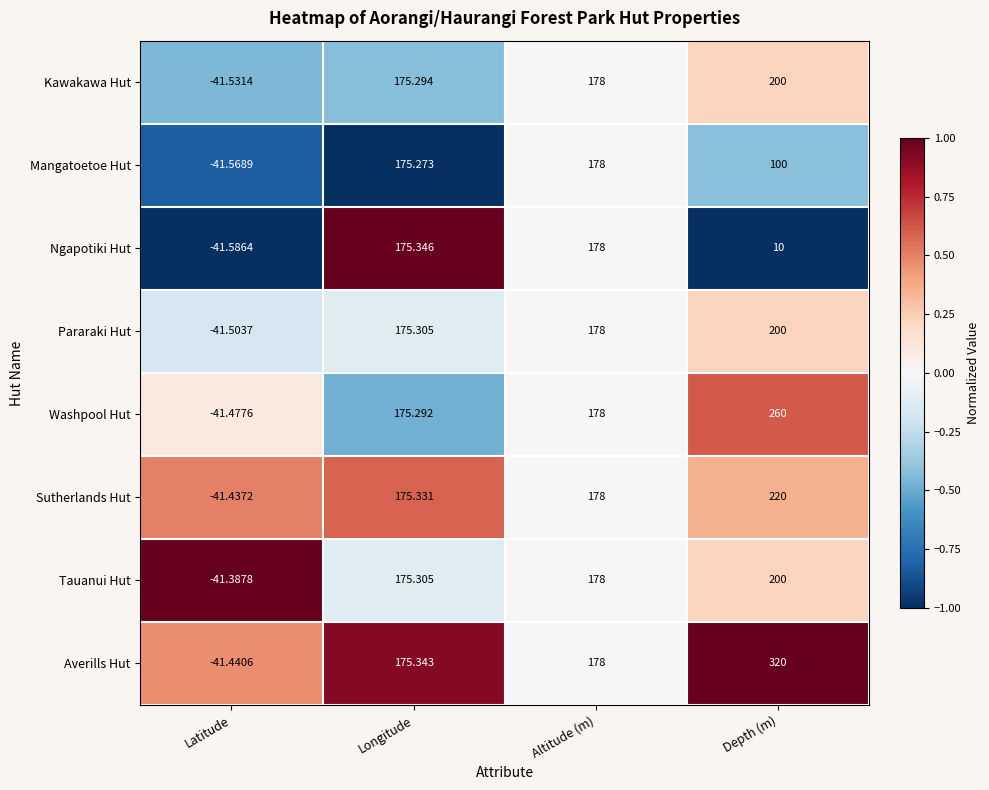

Where is Sutherlands Hut nearest to the value 89?

Longitude